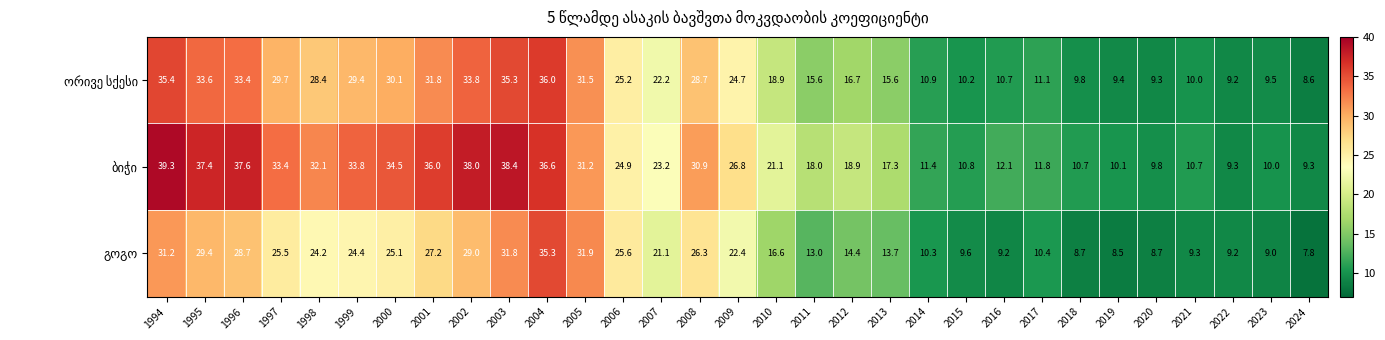

Which label corresponds to the largest value in the chart?

1994